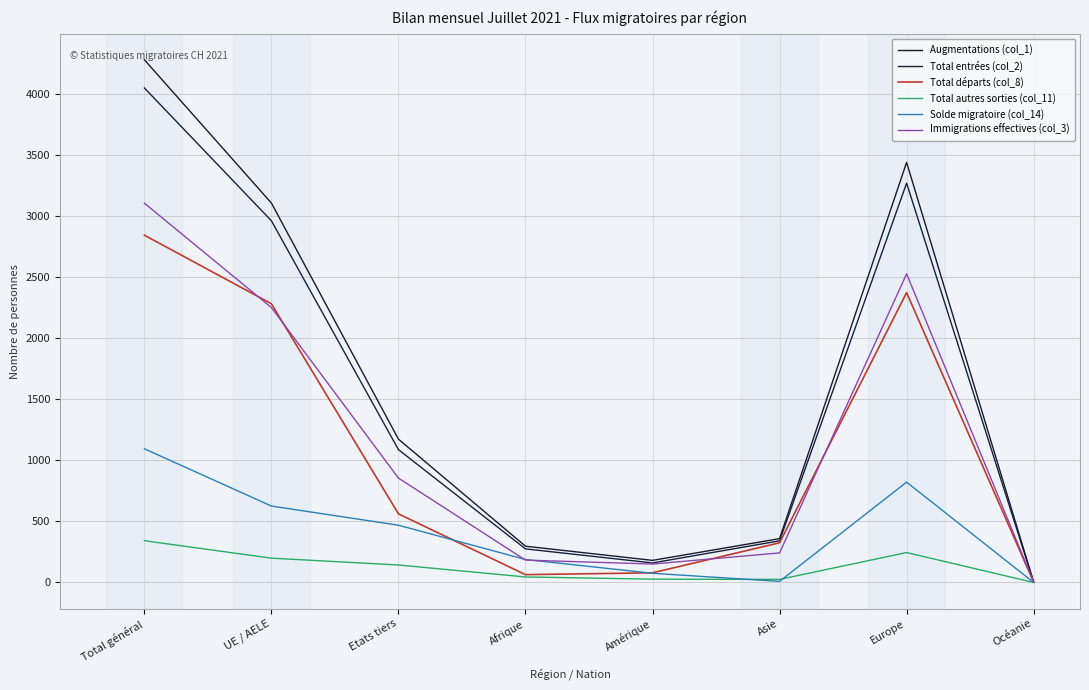

How many interior local peaks does the Solde migratoire (col_14) series have?

1